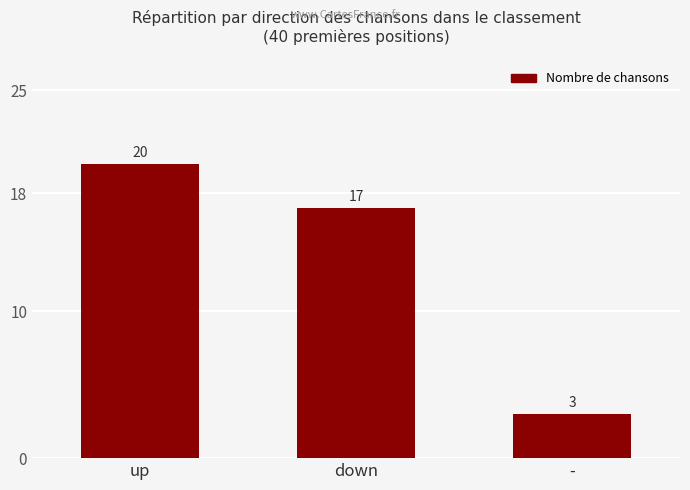

What is the sum of all values?

40